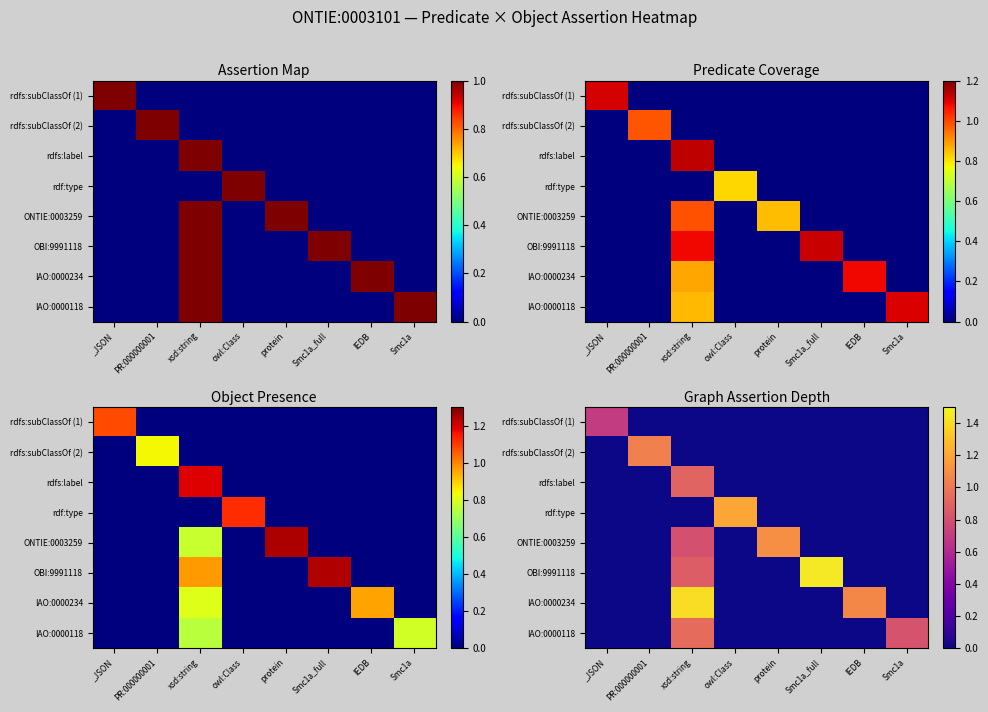

How many values in rdfs:subClassOf (1) are above zero?

1